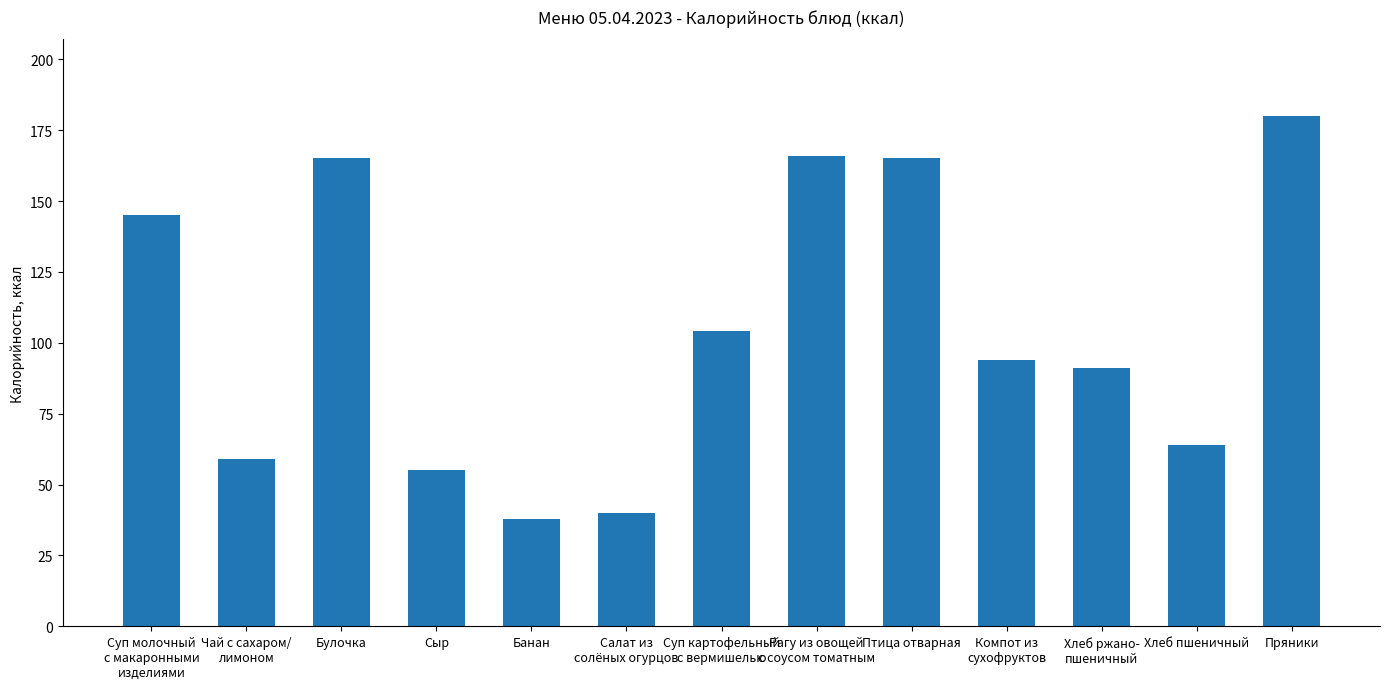

What is the label of the 13th bar from the right?

Суп молочный
с макаронными
изделиями